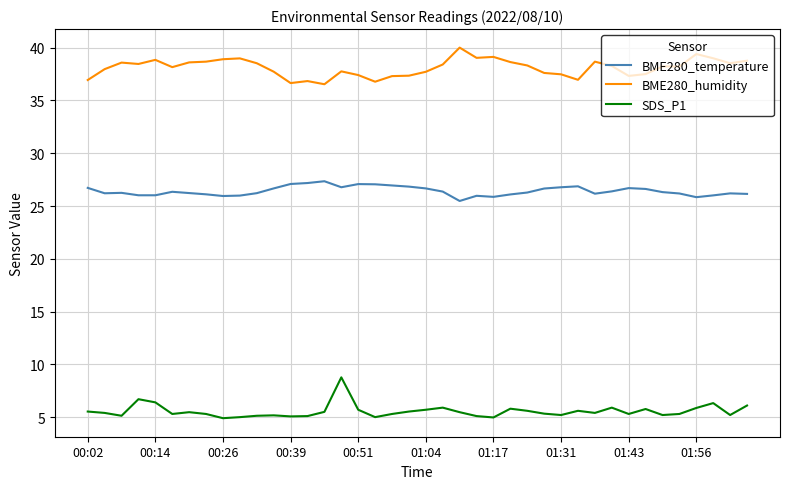

Which series has the largest total across all categories?

BME280_humidity